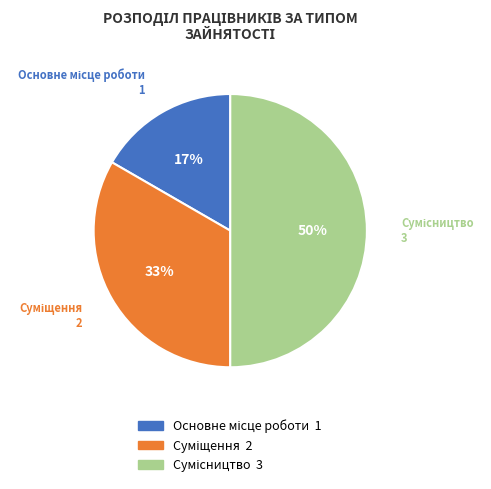

To the nearest percent, what is the average slice percentage?

33%